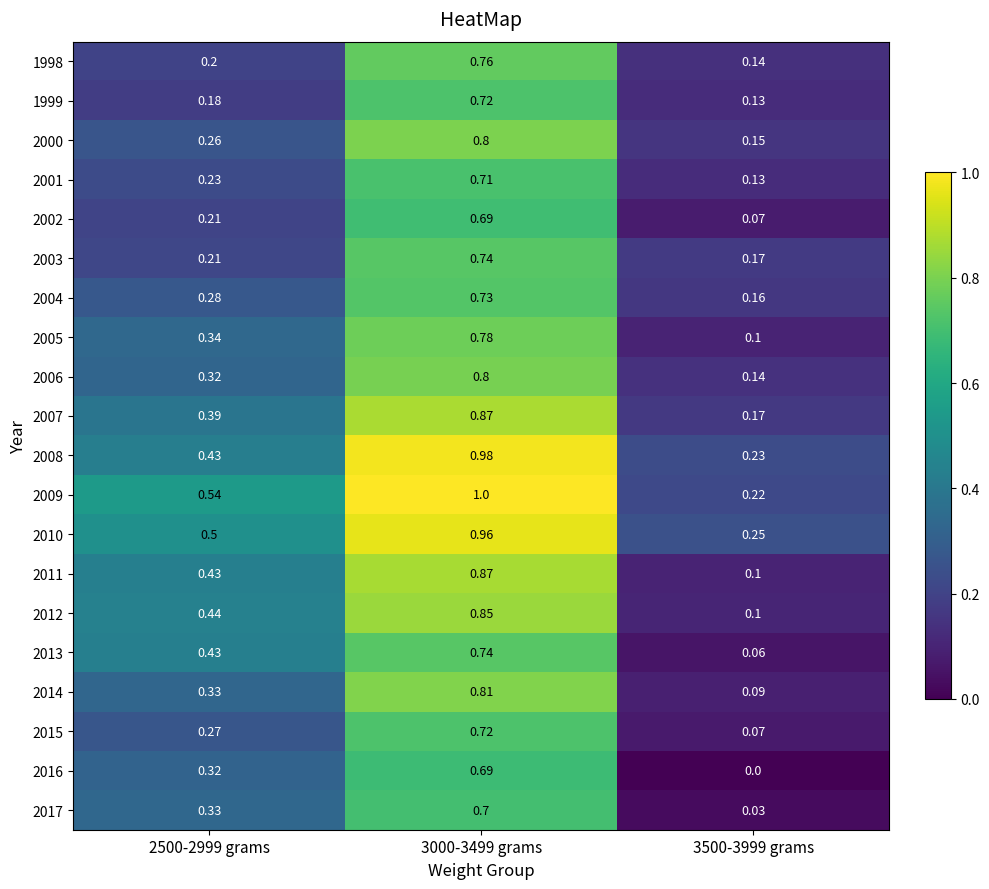

Is the value of 2014 at 3000-3499 grams greater than the value of 2015 at 3000-3499 grams?

Yes